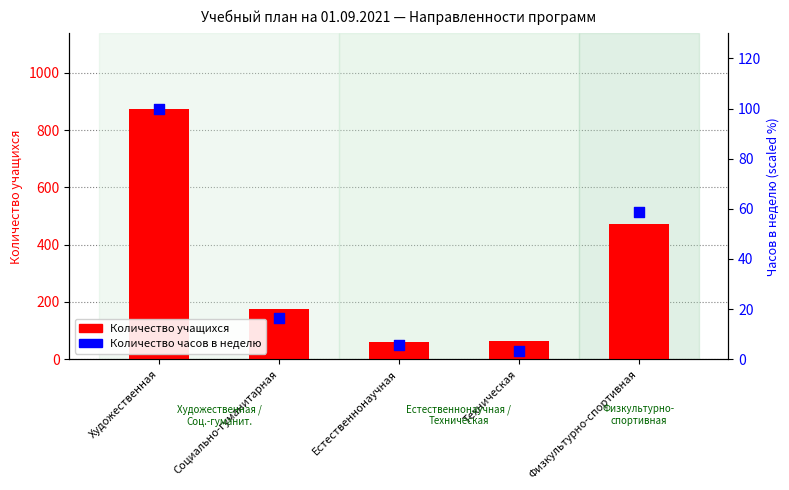

At how many categories does at least one series exceed 561?

1